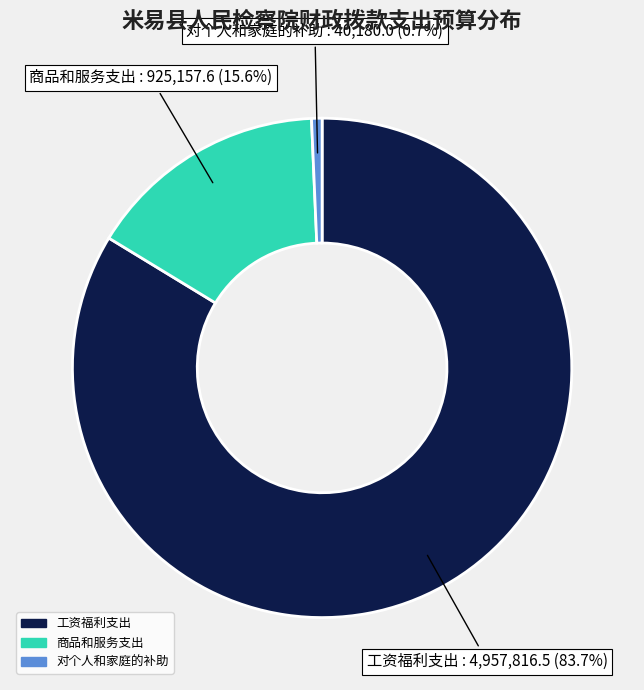

Combined, what portion of the pie is 对个人和家庭的补助 and 商品和服务支出?

16.3%